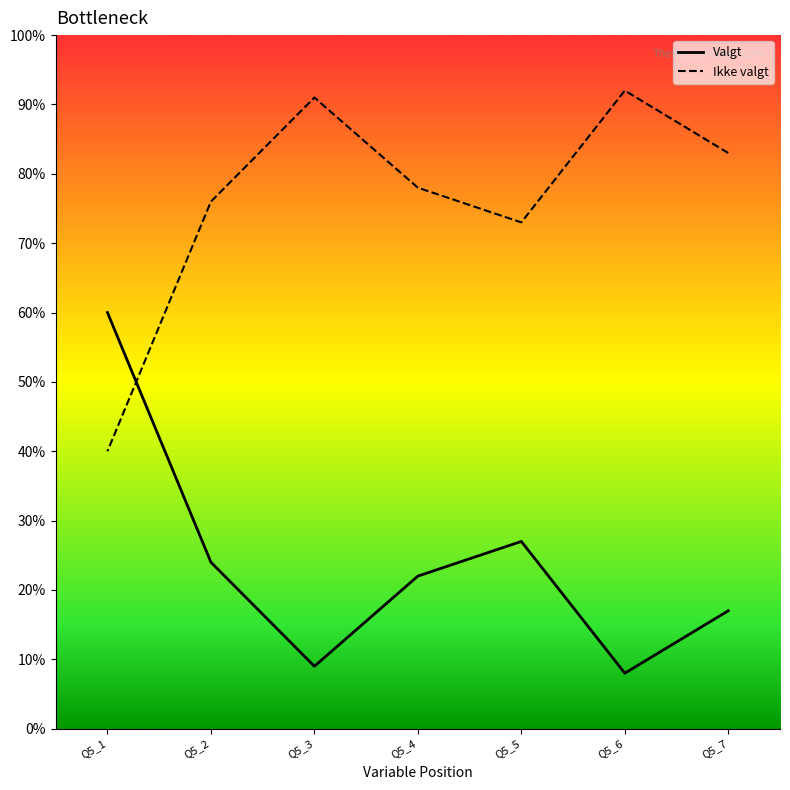

How many interior local valleys does the Valgt series have?

2